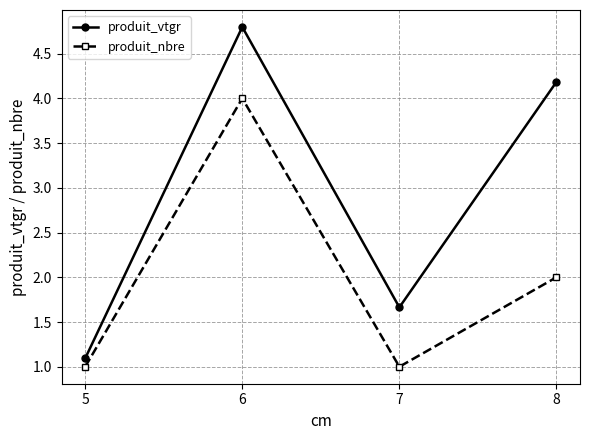

What is the maximum value shown in the chart?

4.8